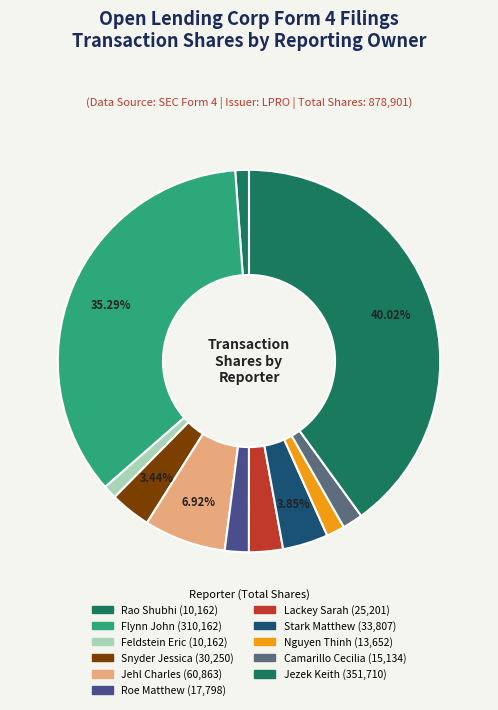

How many slices are in this pie chart?

11